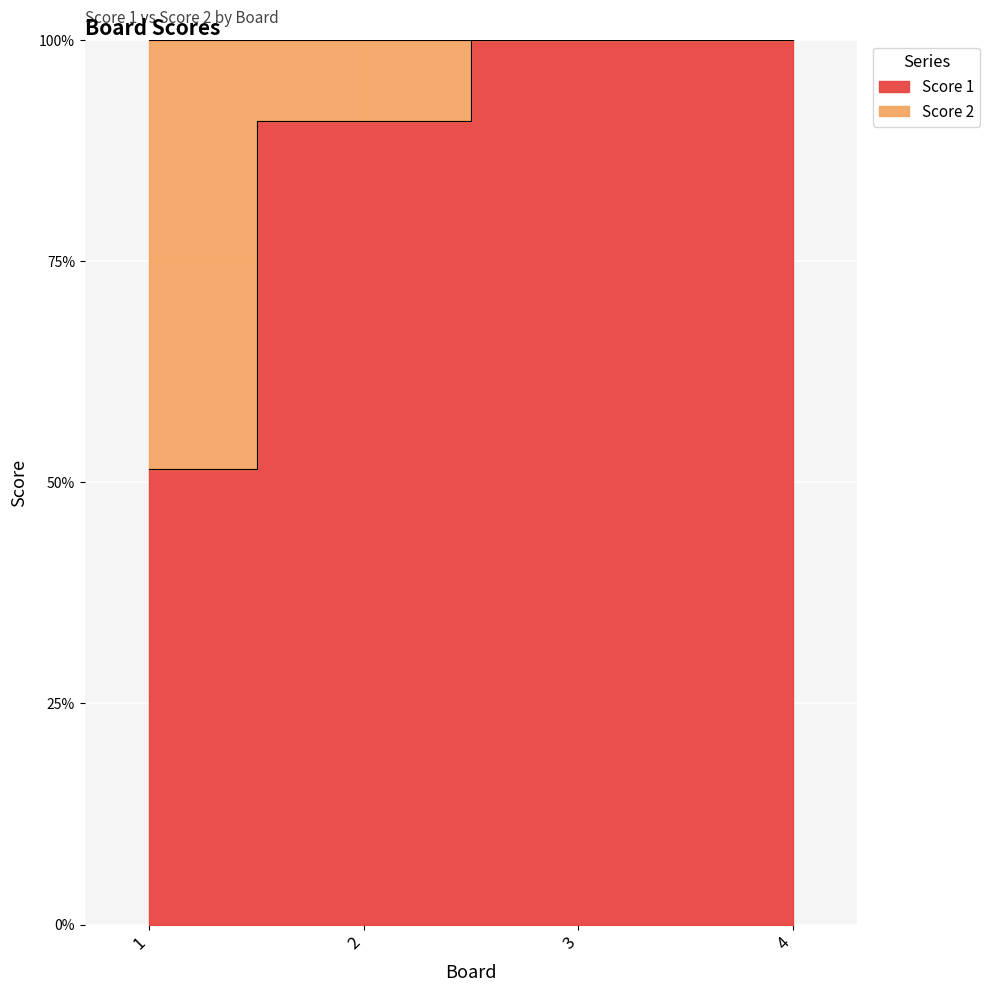

True or false: the data shows 100.0 at 3.

True